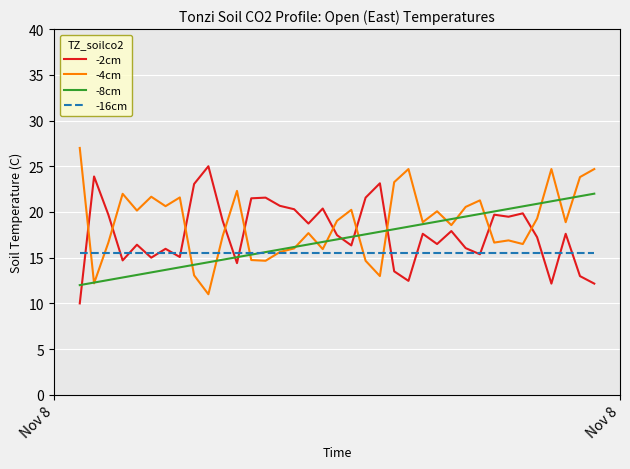

True or false: -2cm and -4cm intersect in this chart.

True